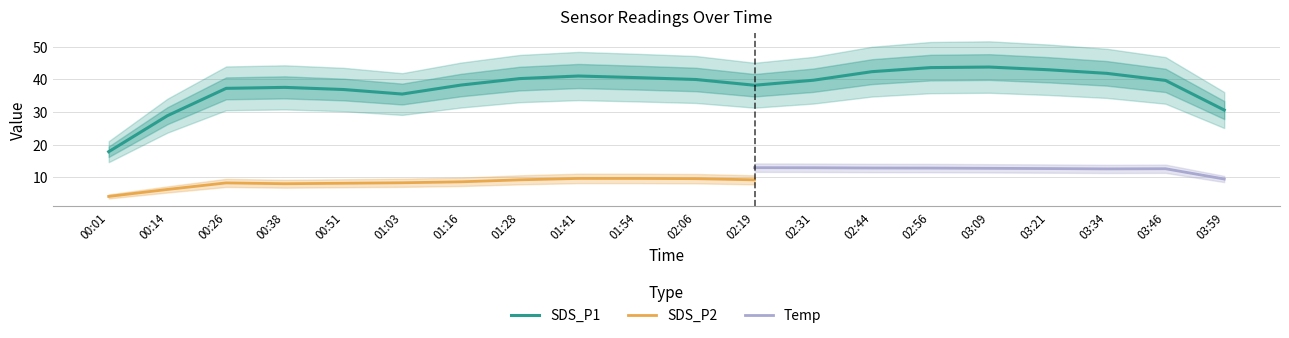

The Temp series shows 21.6 at 00:51. True or false?

False